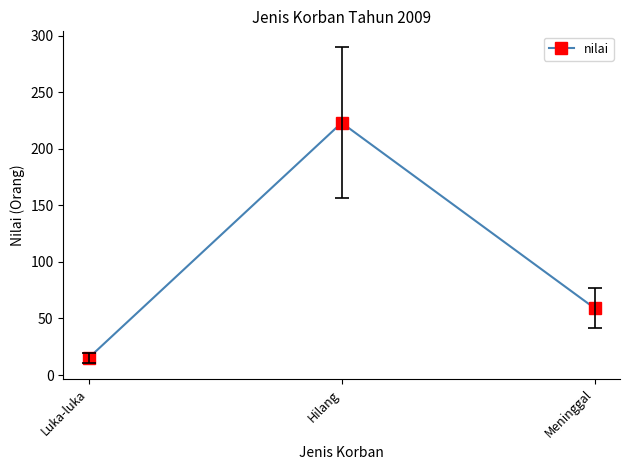

The chart shows a value of 223 at Hilang. True or false?

True